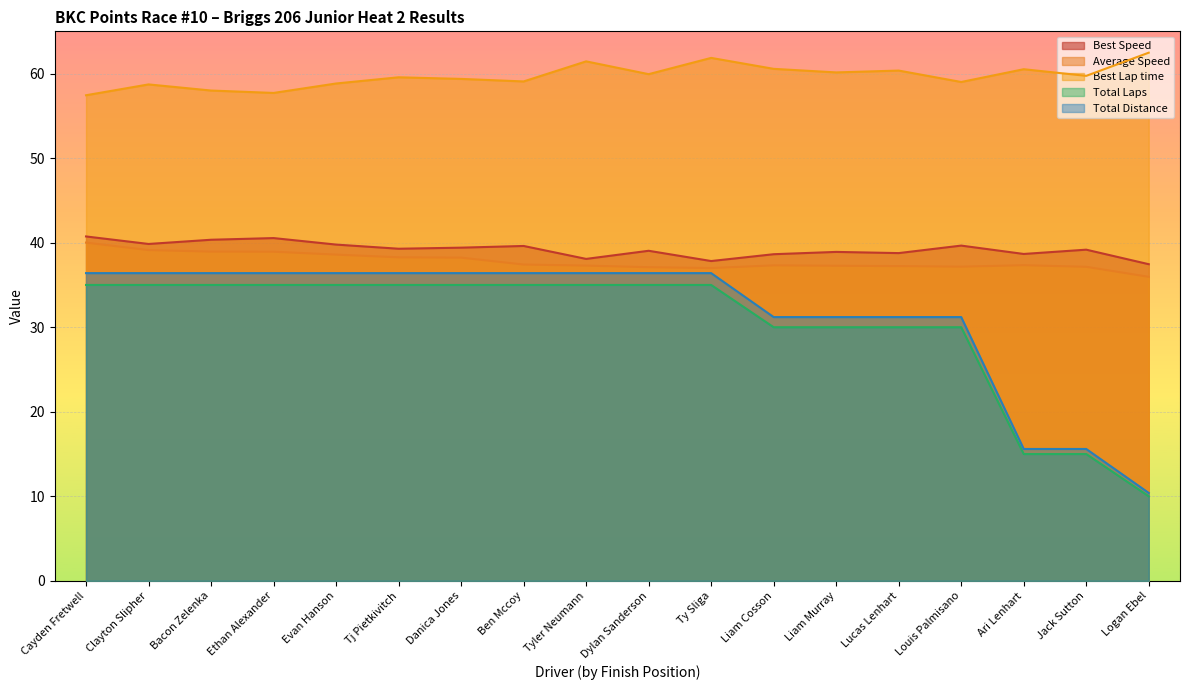

At which label does Total Time first exceed 36?

Cayden Fretwell